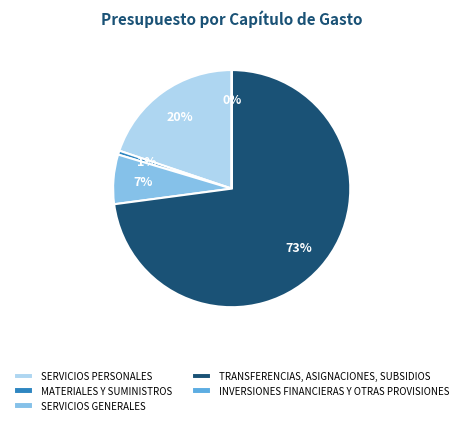

Is it true that TRANSFERENCIAS, ASIGNACIONES, SUBSIDIOS is 66% of the pie?

False